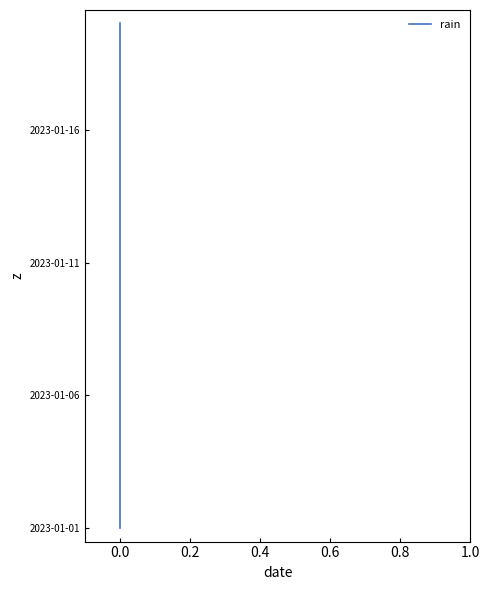

The chart shows a value of 0 at 0.0. True or false?

False